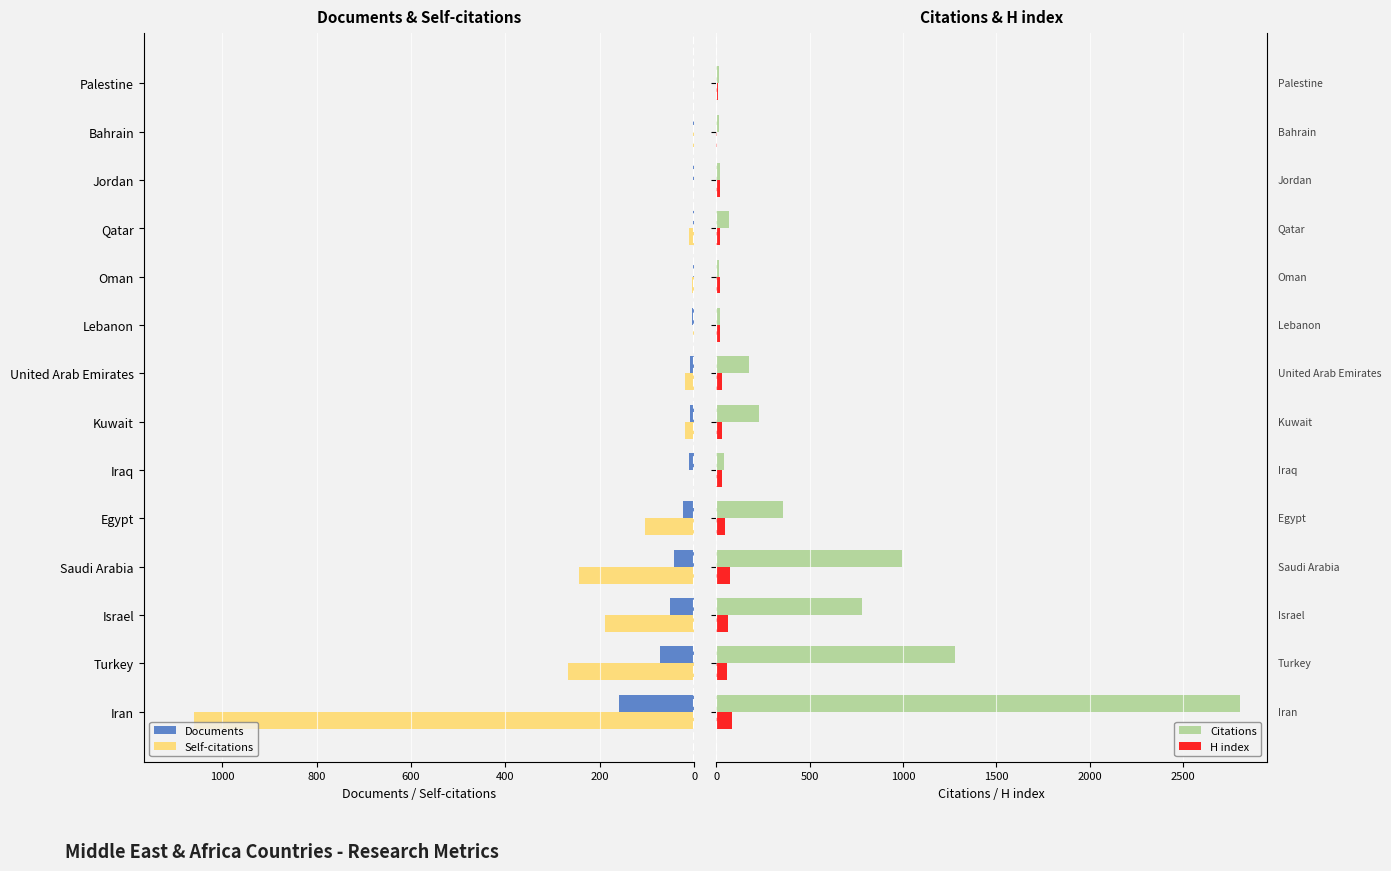

What is the sum of all Citations values?

6822